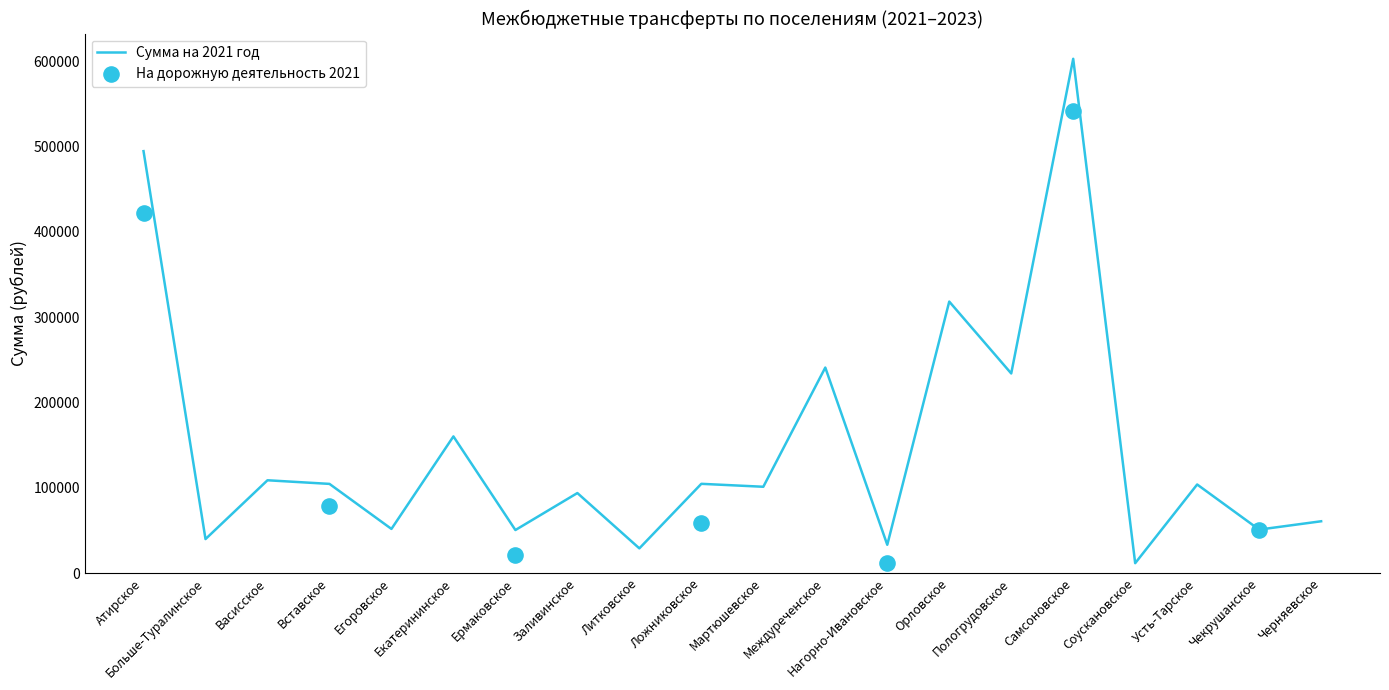

What is the change in value from Ермаковское to Орловское?

+267749.0